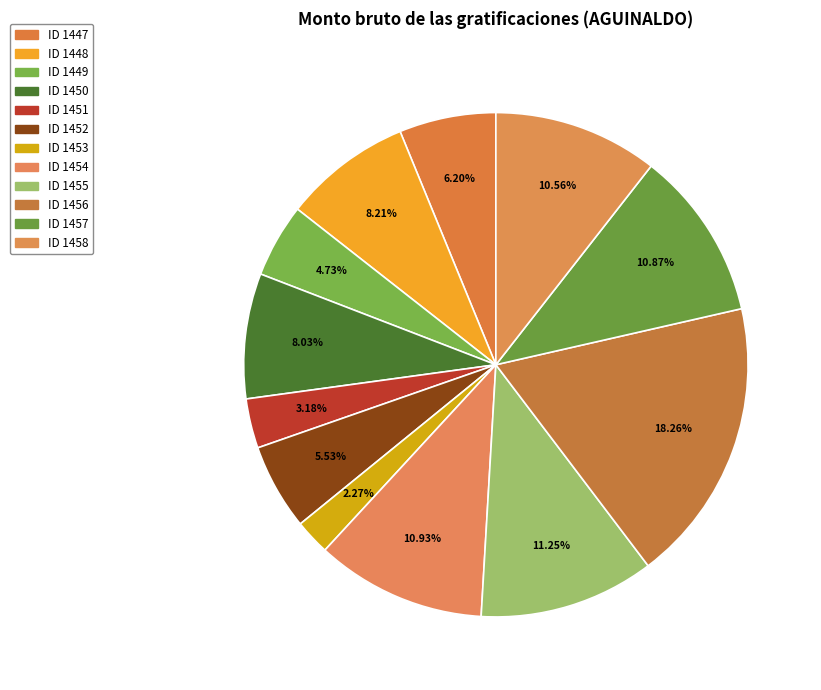

What is the change in value from ID 1449 to ID 1457?

+19908.5